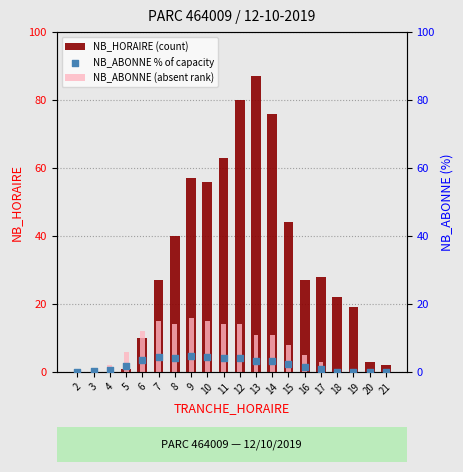

Which series contains the highest Y value?

NB_HORAIRE (count)